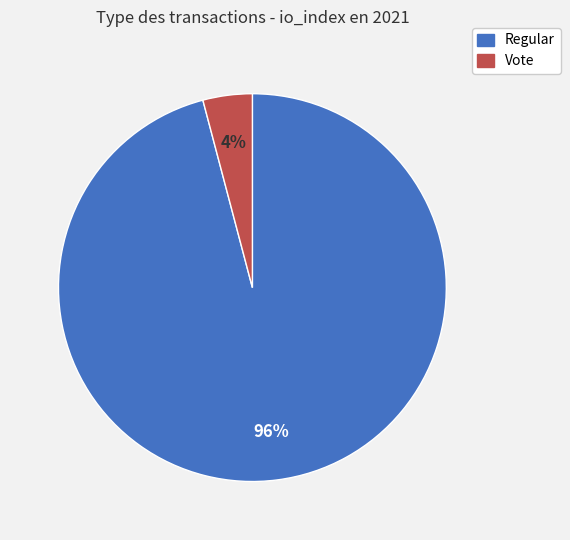

To the nearest percent, what is the difference between the largest and smallest slice percentages?

92%